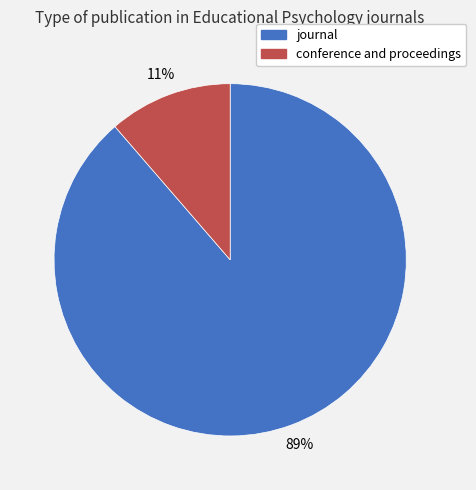

The journal slice represents 89% of the pie. True or false?

True